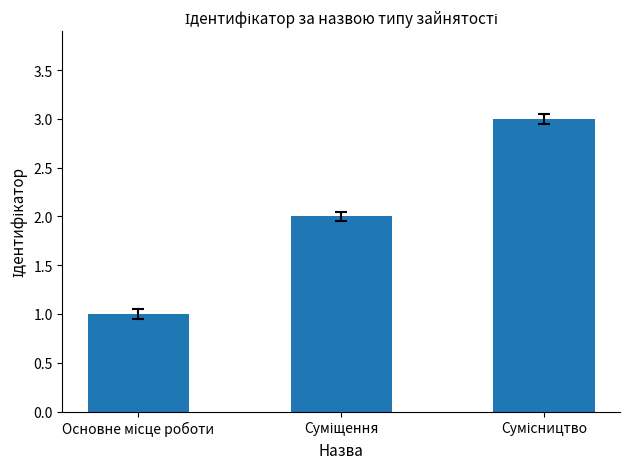

What is the greatest value displayed?

3